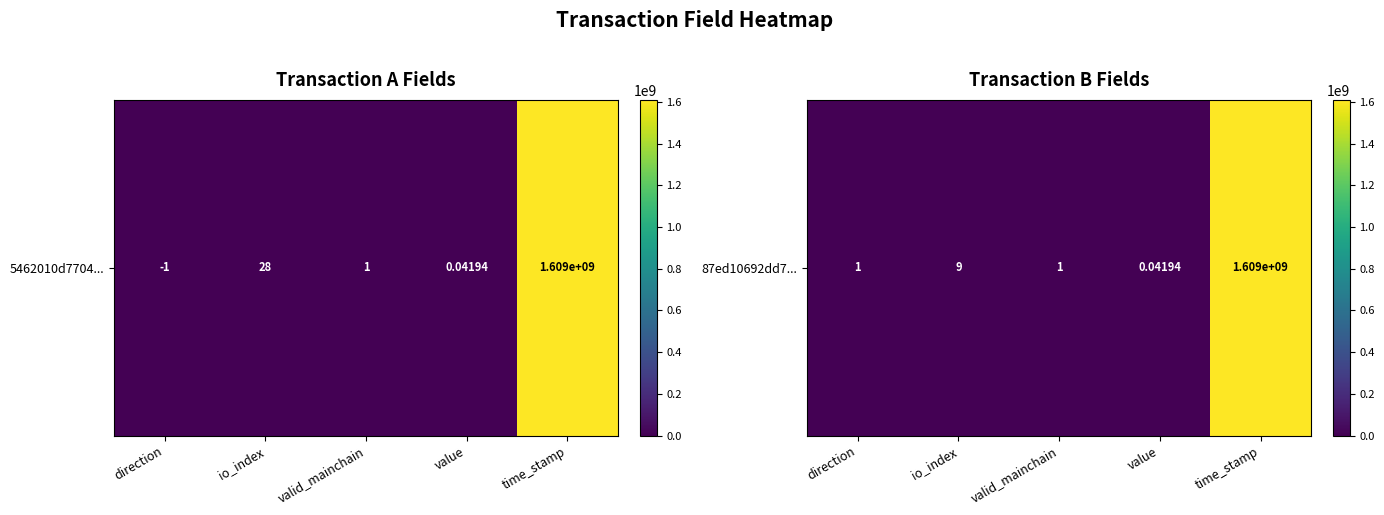

Which category has the lowest value across all series?

value